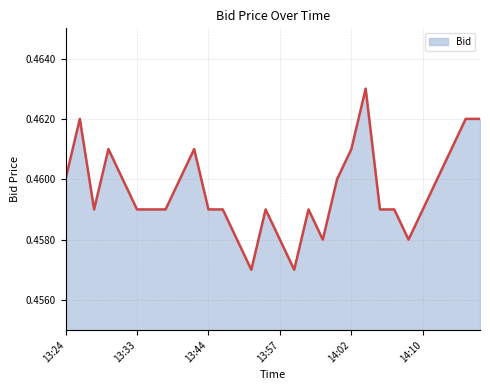

How many lines are shown in the chart?

1